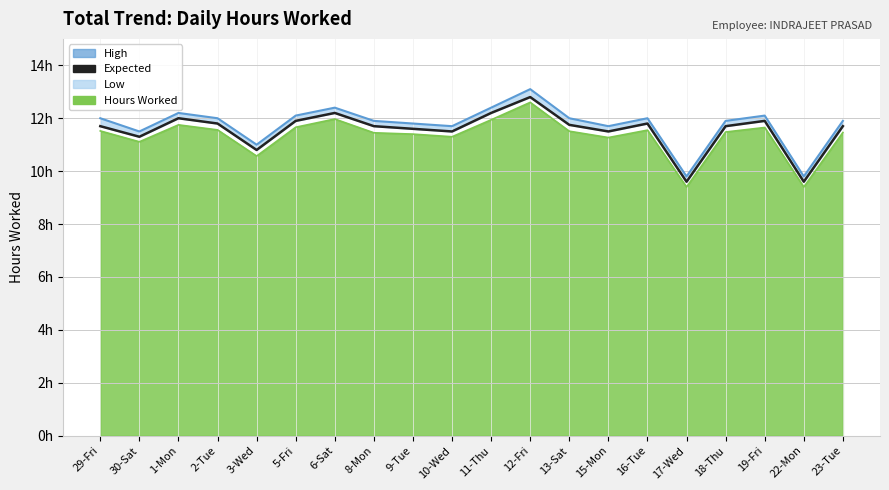

At which category does Expected reach its first local valley?

30-Sat